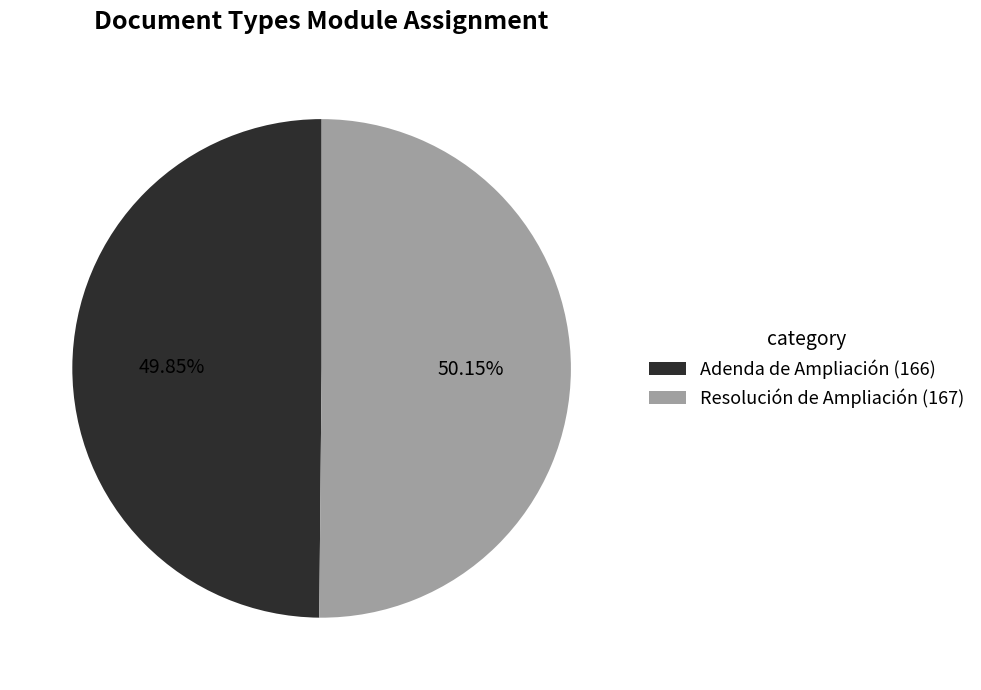

How many segments does this pie chart have?

2